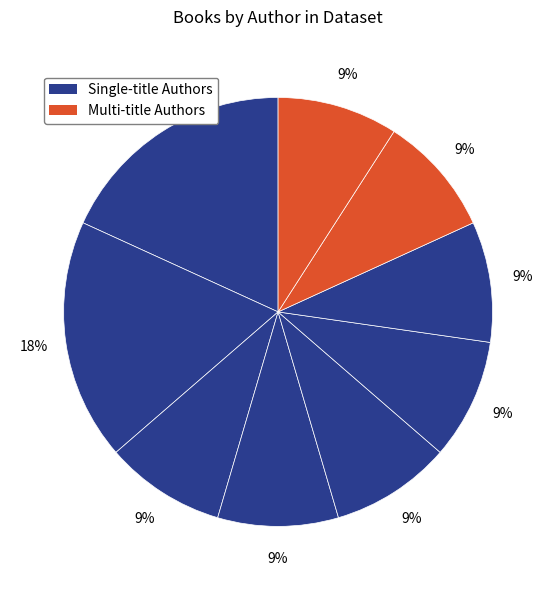

Count the number of slices in the pie.

9